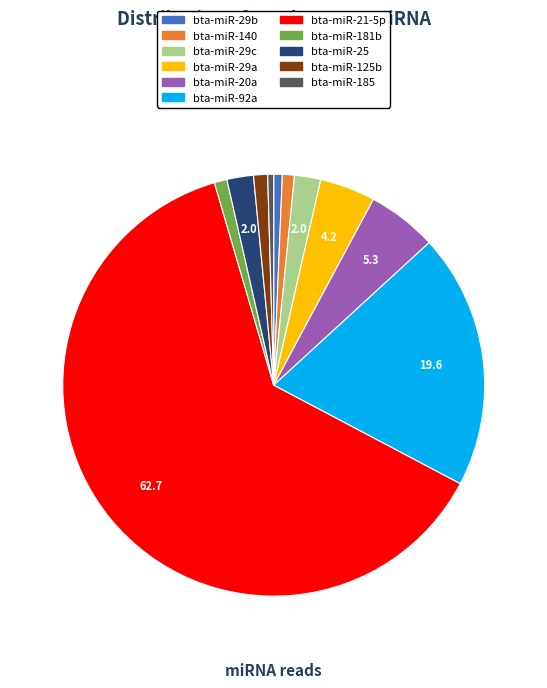

Does any single category account for the majority?

Yes